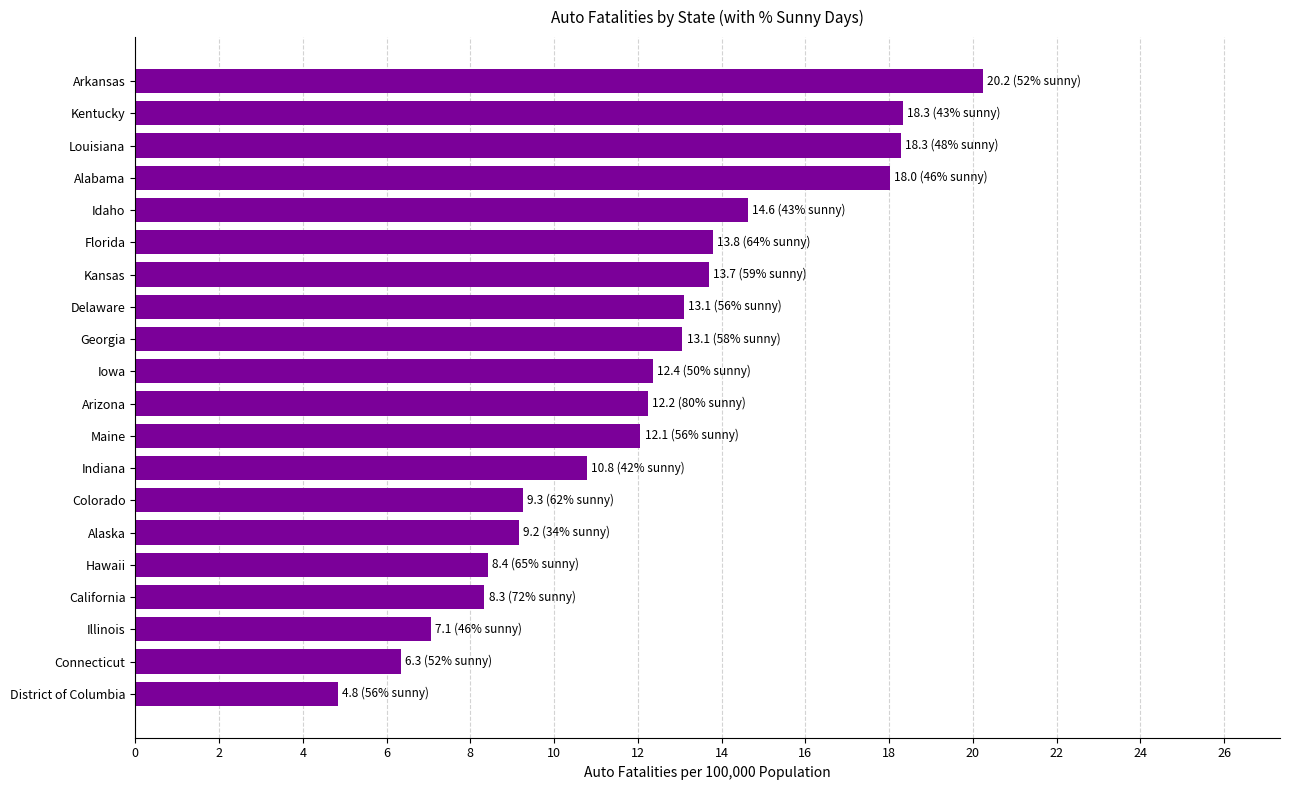

Which has a higher value, California or Arkansas?

Arkansas